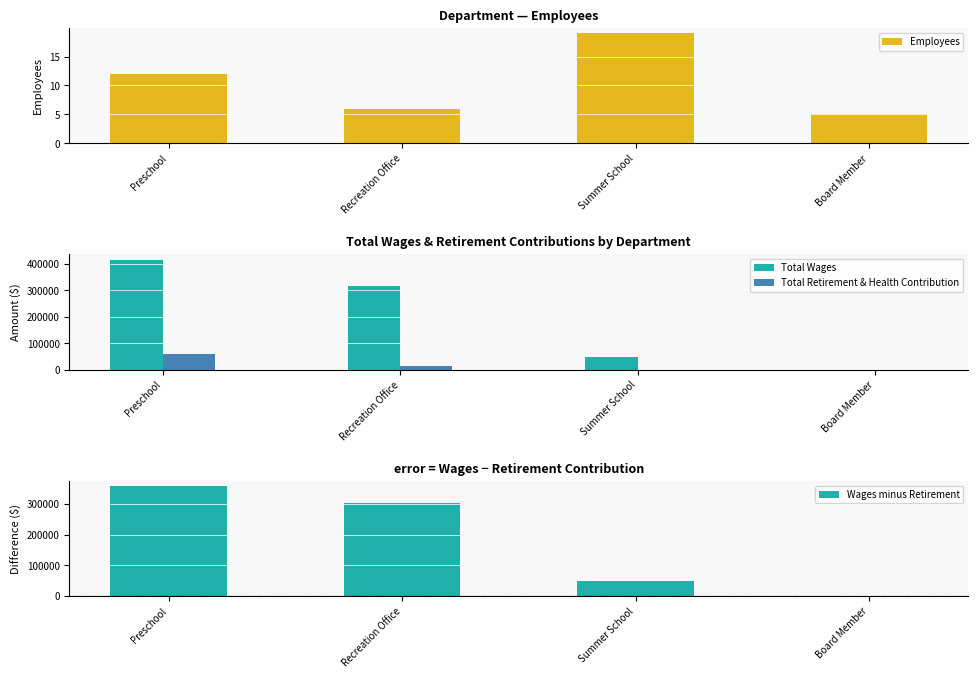

Are the bars horizontal?

No